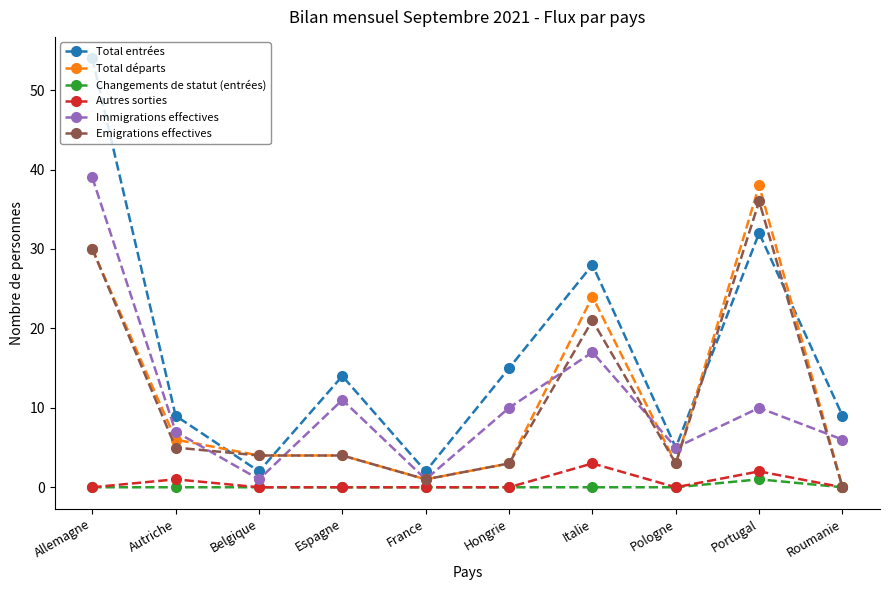

How many categories are shown in the chart?

10